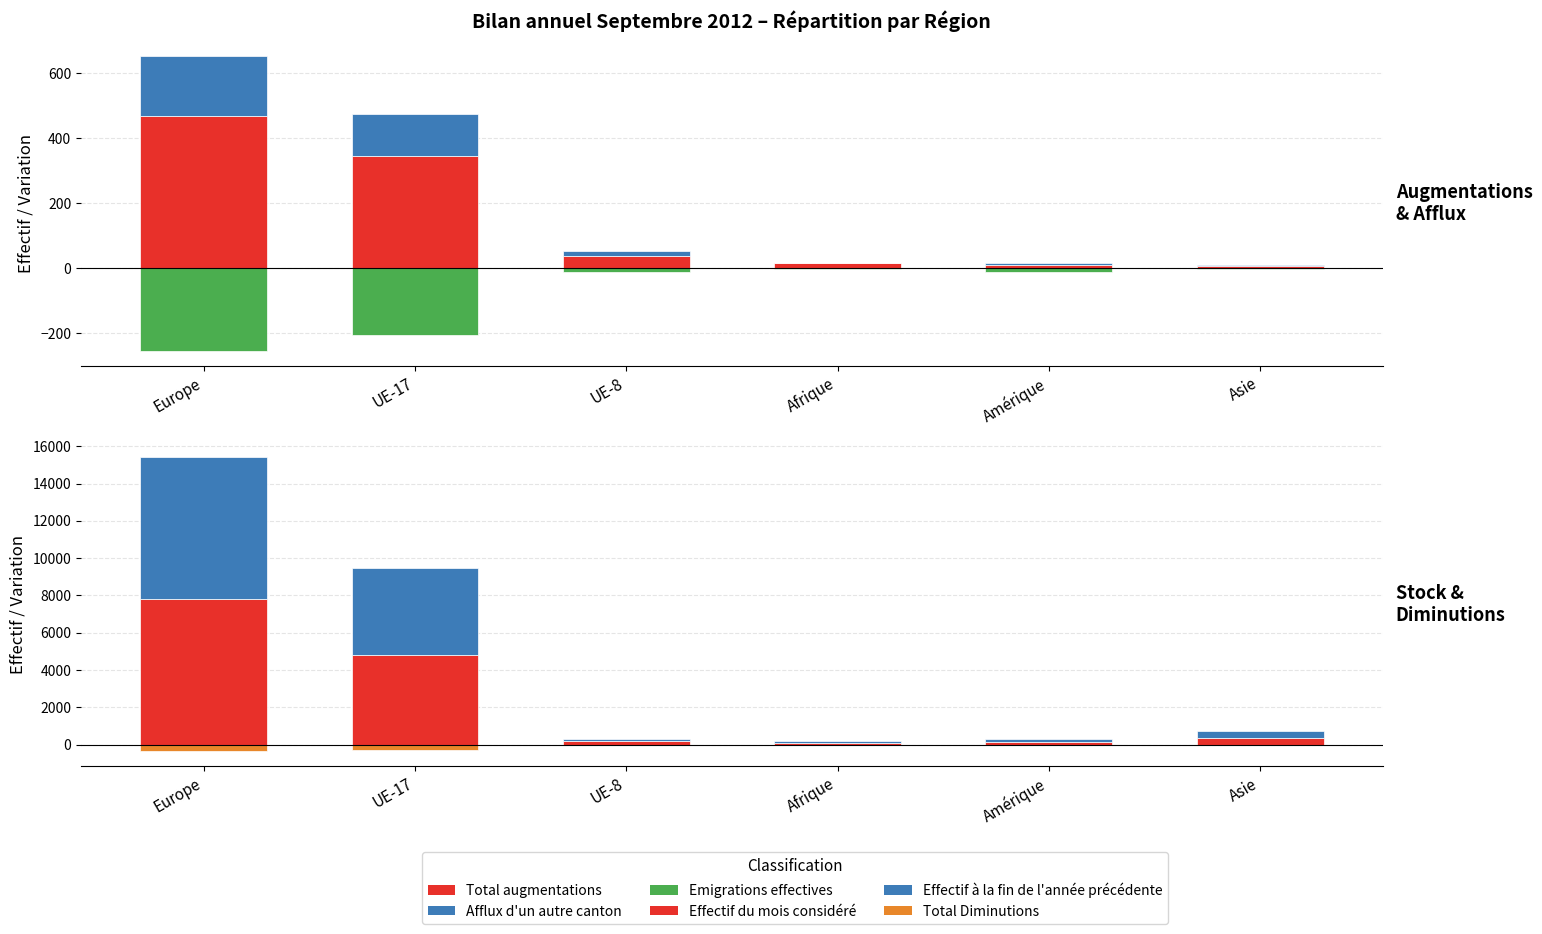

Is the value of Effectif du mois considéré at UE-17 greater than the value of Afflux d'un autre canton at Afrique?

Yes